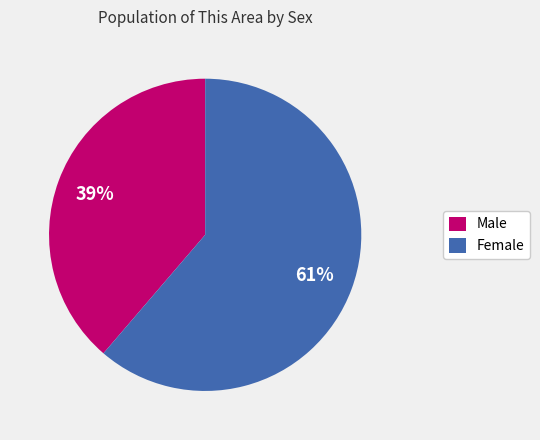

How many slices are in this pie chart?

2